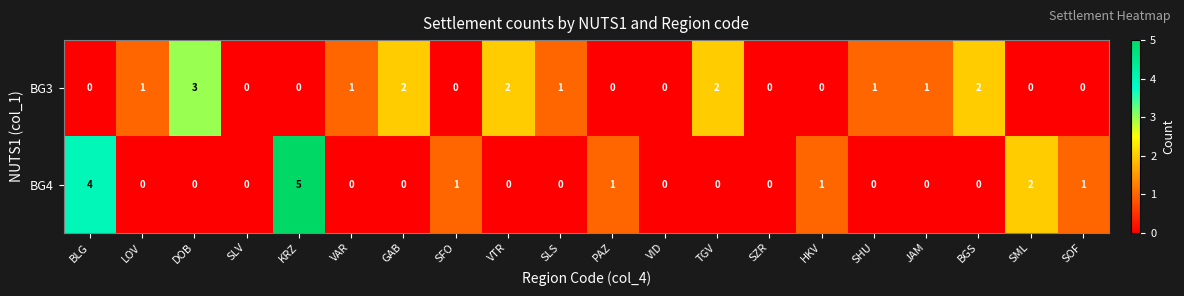

Is it true that BG3 equals 3 at BGS?

False